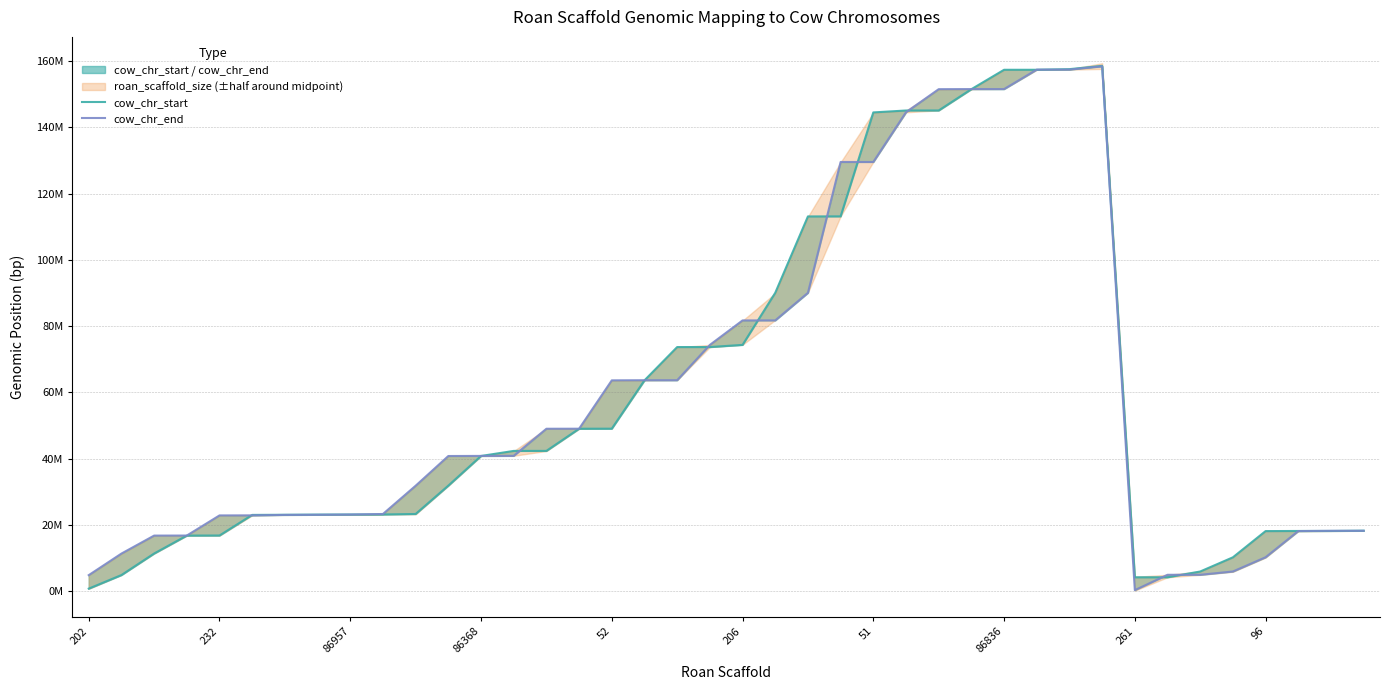

Which series has the widest spread of values?

cow_chr_end